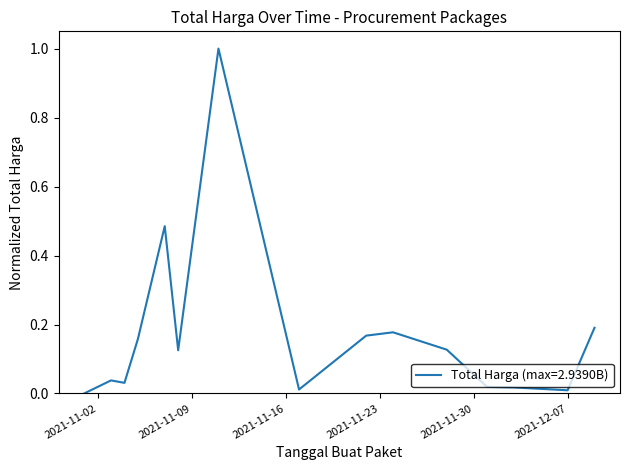

What is the difference between the maximum and minimum values?

1.0